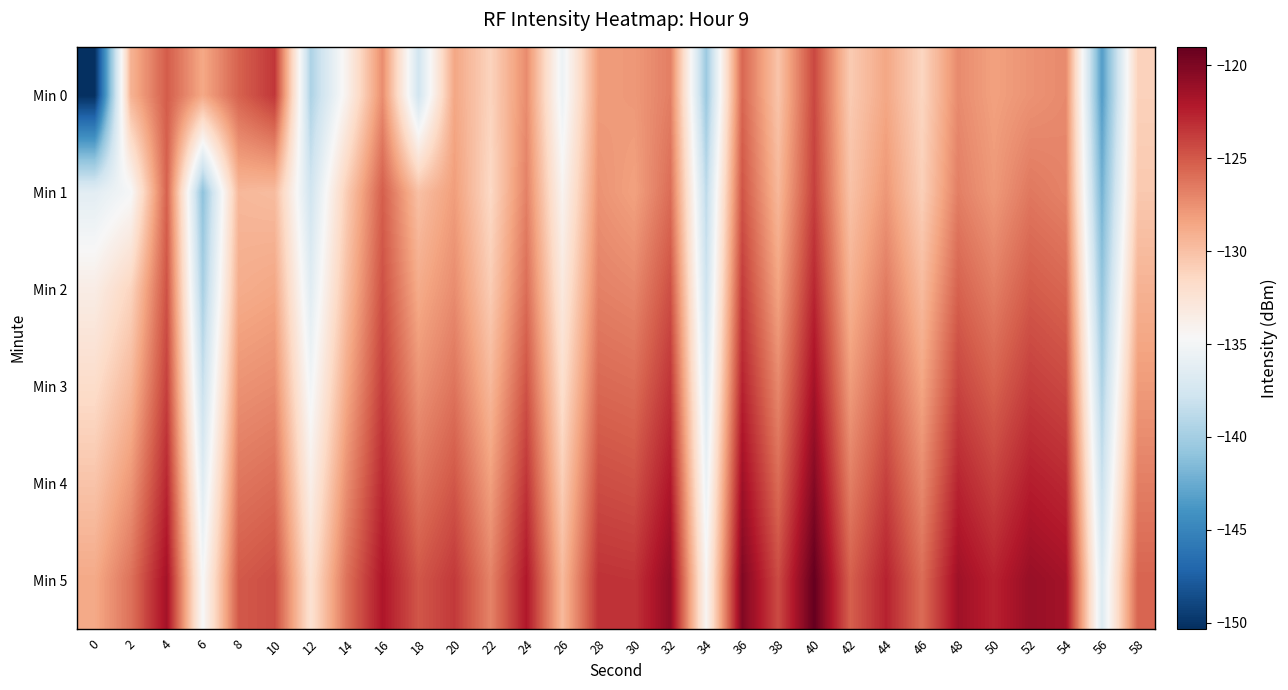

Reading left to right, what are all the values shown in this chart?

Min 0: 0=-150.3	2=-129.2	4=-125.1	6=-128.7	8=-125.4	10=-123.5	12=-139.5	14=-134.0	16=-127.3	18=-137.6	20=-128.6	22=-131.2	24=-127.3	26=-135.5	28=-128.1	30=-127.9	32=-126.7	34=-140.4	36=-125.6	38=-130.2	40=-124.2	42=-130.6	44=-128.6	46=-131.3	48=-127.2	50=-128.3	52=-127.6	54=-127.2	56=-143.4	58=-131.0
Min 1: 0=-136.3	2=-134.8	4=-125.4	6=-141.0	8=-129.5	10=-129.7	12=-137.6	14=-130.7	16=-125.2	18=-130.0	20=-128.1	22=-131.5	24=-126.8	26=-134.2	28=-127.6	30=-128.3	32=-125.9	34=-138.7	36=-124.8	38=-129.5	40=-123.9	42=-130.1	44=-127.8	46=-130.9	48=-126.7	50=-127.9	52=-126.4	54=-126.9	56=-142.1	58=-130.5
Min 2: 0=-133.5	2=-131.2	4=-124.7	6=-139.8	8=-128.9	10=-128.6	12=-136.4	14=-129.9	16=-124.6	18=-128.8	20=-127.3	22=-130.7	24=-125.9	26=-133.1	28=-126.8	30=-127.1	32=-124.6	34=-137.9	36=-123.7	38=-128.4	40=-122.8	42=-129.2	44=-126.5	46=-129.7	48=-125.4	50=-126.7	52=-125.1	54=-125.6	56=-140.8	58=-129.2
Min 3: 0=-131.8	2=-129.5	4=-123.9	6=-138.2	8=-127.6	10=-127.3	12=-135.1	14=-128.7	16=-123.8	18=-127.6	20=-126.2	22=-129.5	24=-124.7	26=-132.0	28=-125.7	30=-125.9	32=-123.4	34=-136.8	36=-122.6	38=-127.1	40=-121.6	42=-128.0	44=-125.2	46=-128.5	48=-124.1	50=-125.4	52=-123.8	54=-124.3	56=-139.5	58=-128.0
Min 4: 0=-130.2	2=-127.8	4=-122.8	6=-136.5	8=-126.3	10=-125.9	12=-133.7	14=-127.4	16=-122.9	18=-126.3	20=-124.9	22=-128.2	24=-123.4	26=-130.8	28=-124.5	30=-124.7	32=-122.1	34=-135.6	36=-121.4	38=-125.8	40=-120.3	42=-126.7	44=-123.9	46=-127.2	48=-122.7	50=-124.0	52=-122.4	54=-122.9	56=-138.1	58=-126.7
Min 5: 0=-128.7	2=-126.1	4=-121.6	6=-134.8	8=-125.0	10=-124.5	12=-132.3	14=-126.1	16=-122.0	18=-124.9	20=-123.6	22=-126.9	24=-122.1	26=-129.6	28=-123.3	30=-123.4	32=-120.8	34=-134.4	36=-120.1	38=-124.4	40=-119.0	42=-125.3	44=-122.6	46=-125.9	48=-121.4	50=-122.6	52=-121.1	54=-121.6	56=-136.7	58=-125.5